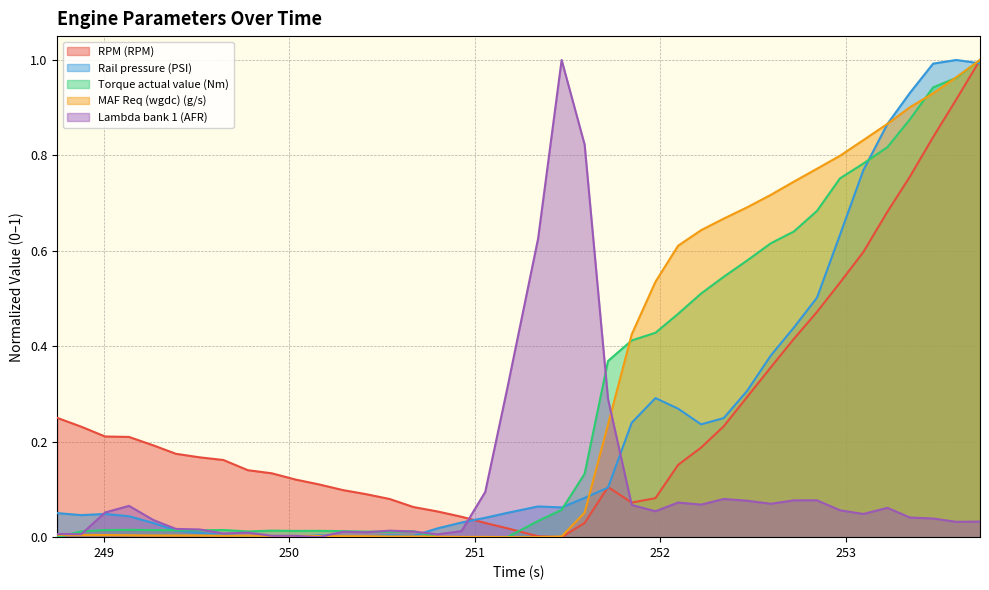

At which category does the chart reach its minimum across all series?

251.469